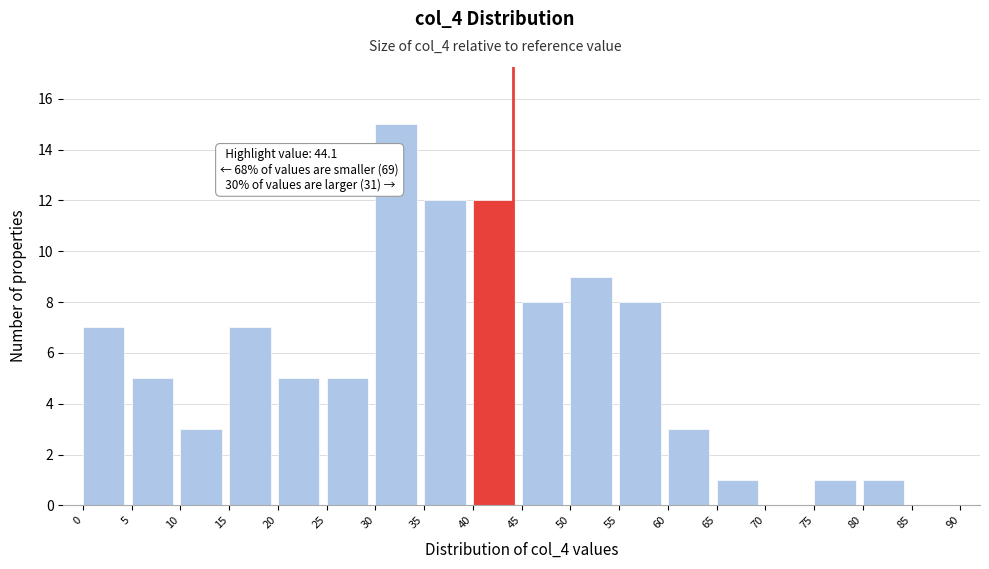

Over which range of the x-axis is the bar tallest?

30 to 35